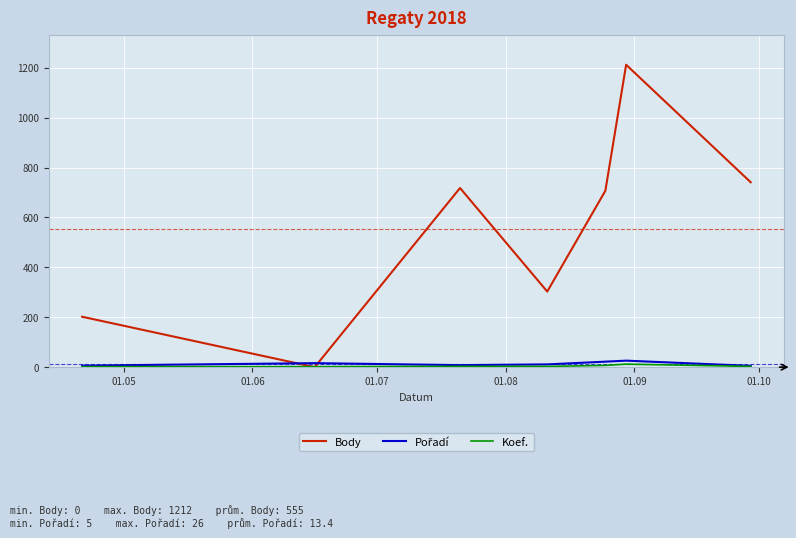

What is the greatest value displayed?

1212